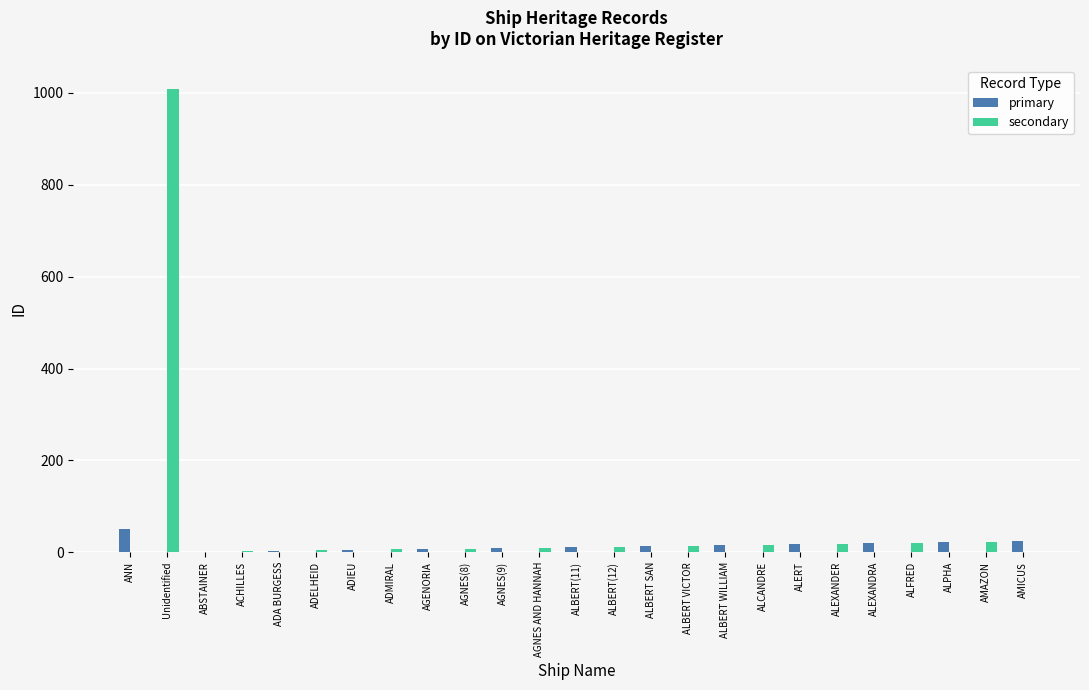

At which label does primary reach its peak?

ANN